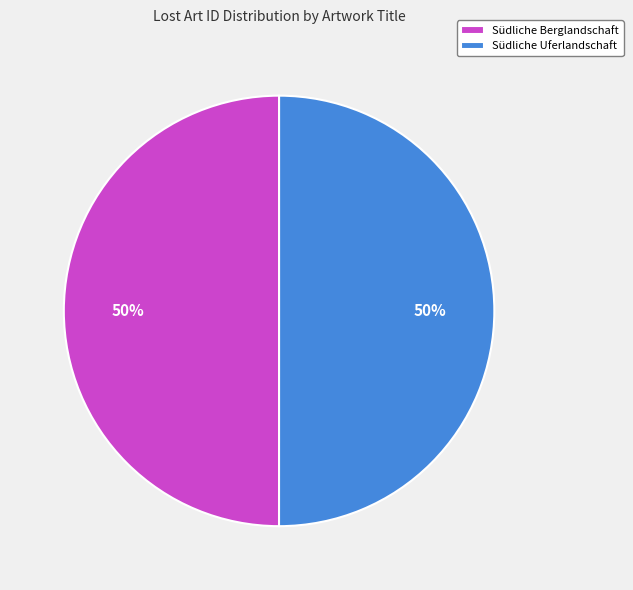

What is the ratio of the value at Südliche Berglandschaft to the value at Südliche Uferlandschaft?

1.0